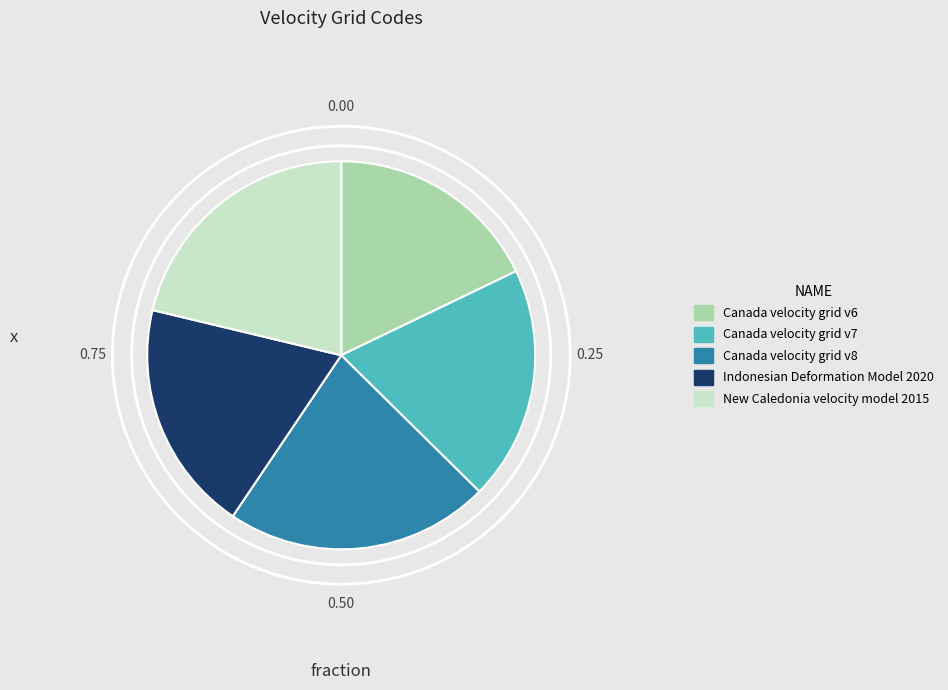

Is there any slice that represents more than half of the pie?

No